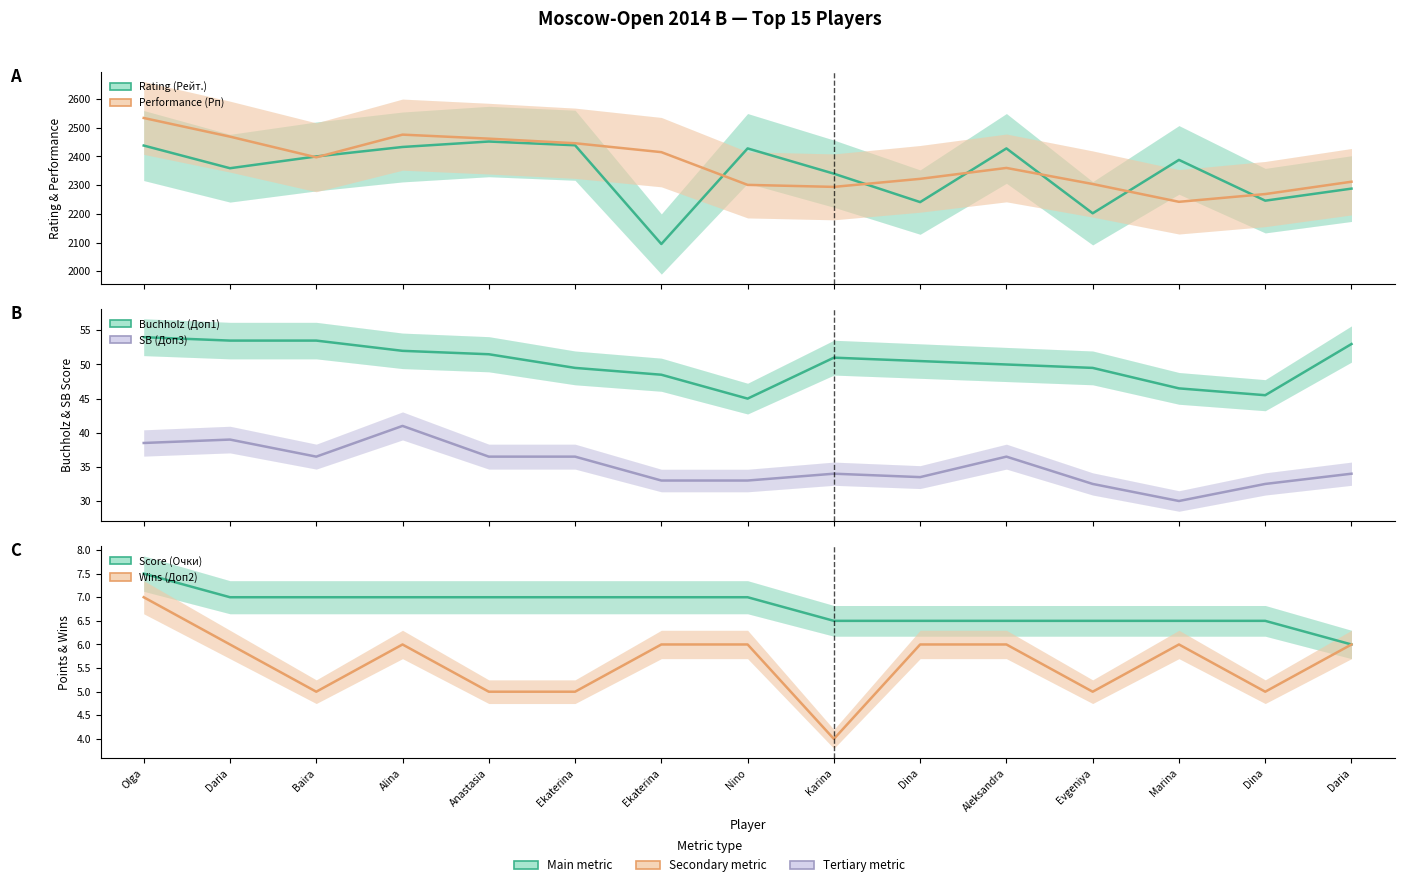

What is the smallest value displayed?

4.0